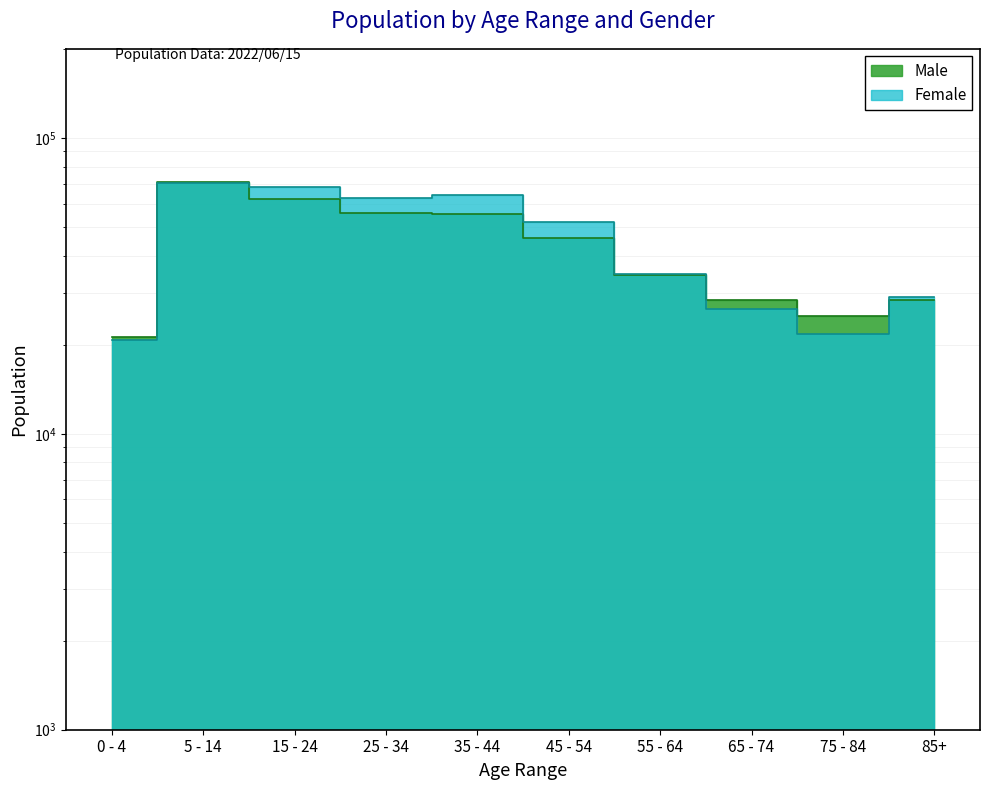

Where is Male nearest to the value 46183?

45 - 54